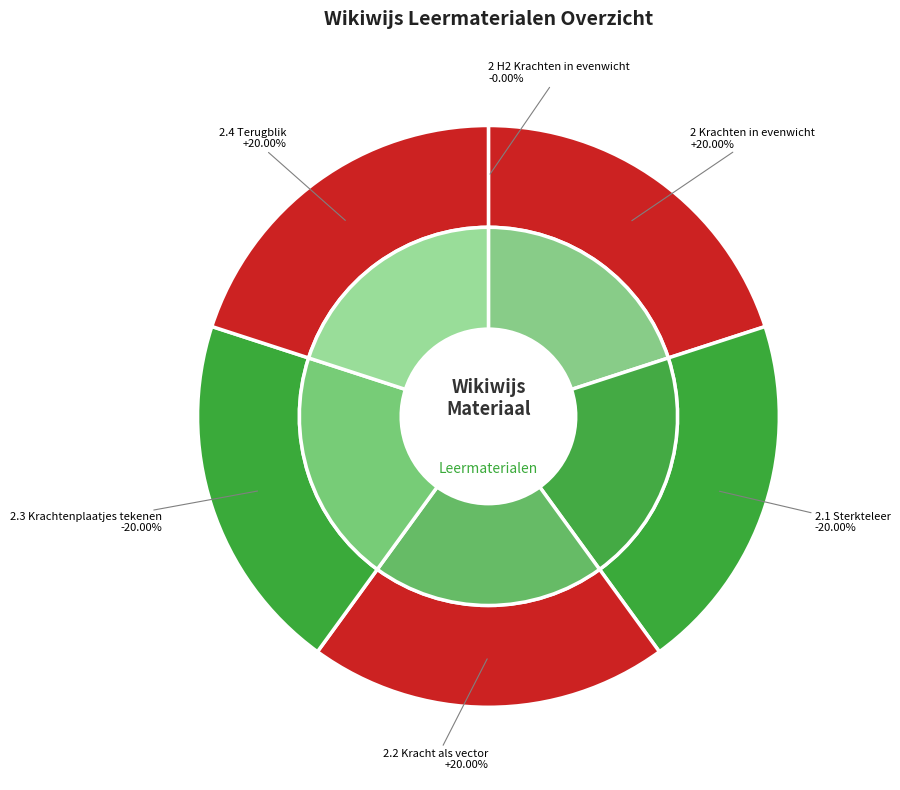

Combined, do 2.4 Terugblik and 2.3 Krachtenplaatjes tekenen account for over 50%?

No